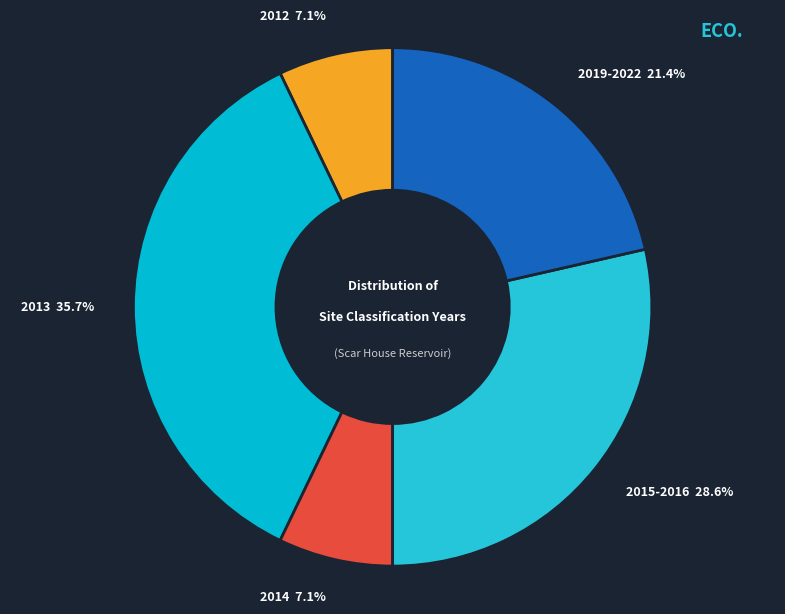

How many slices are in this pie chart?

5